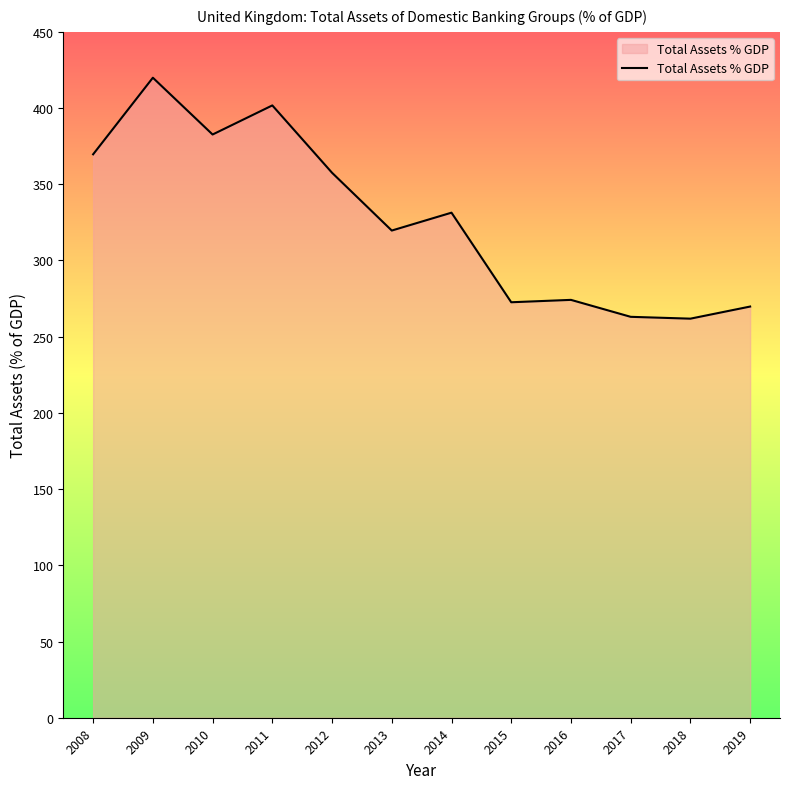

Between 2016 and 2011, which is larger?

2011